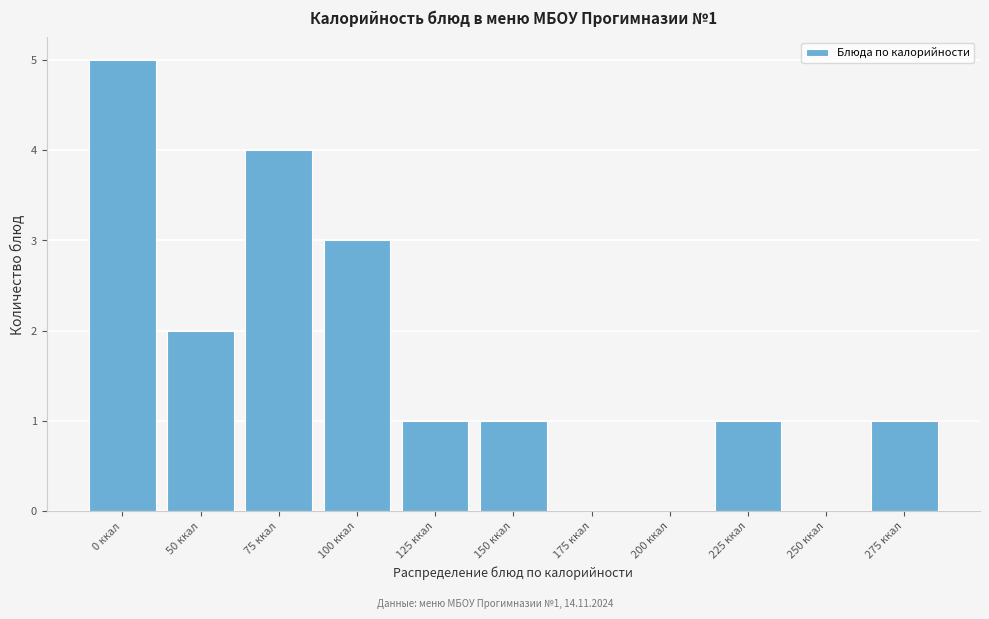

Reading right to left, list all the values displayed in this chart.

275 ккал=1	250 ккал=0	225 ккал=1	200 ккал=0	175 ккал=0	150 ккал=1	125 ккал=1	100 ккал=3	75 ккал=4	50 ккал=2	0 ккал=5